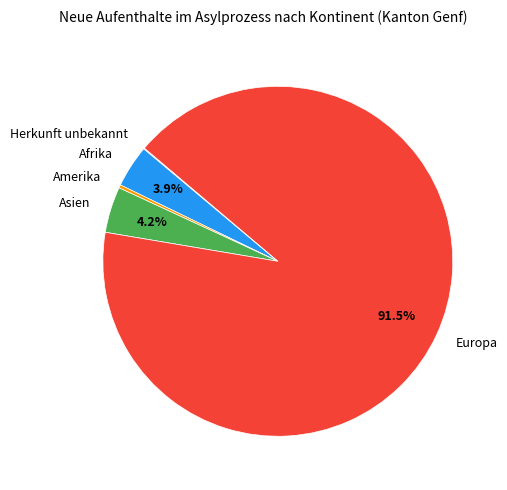

Which slice represents more than half of the pie?

Europa